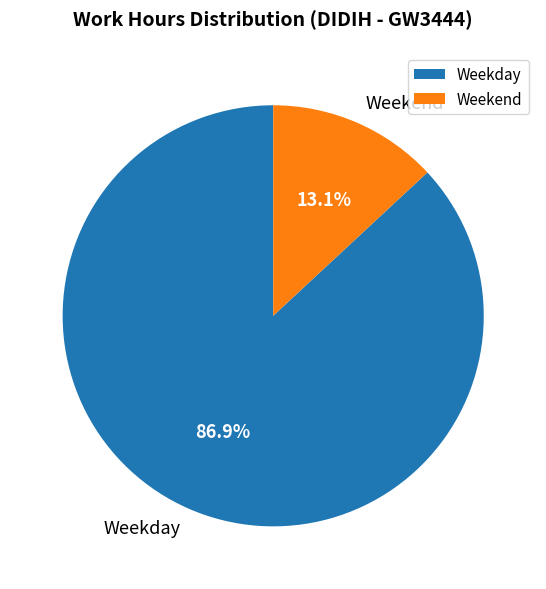

What is the smallest slice in the pie chart?

Weekend